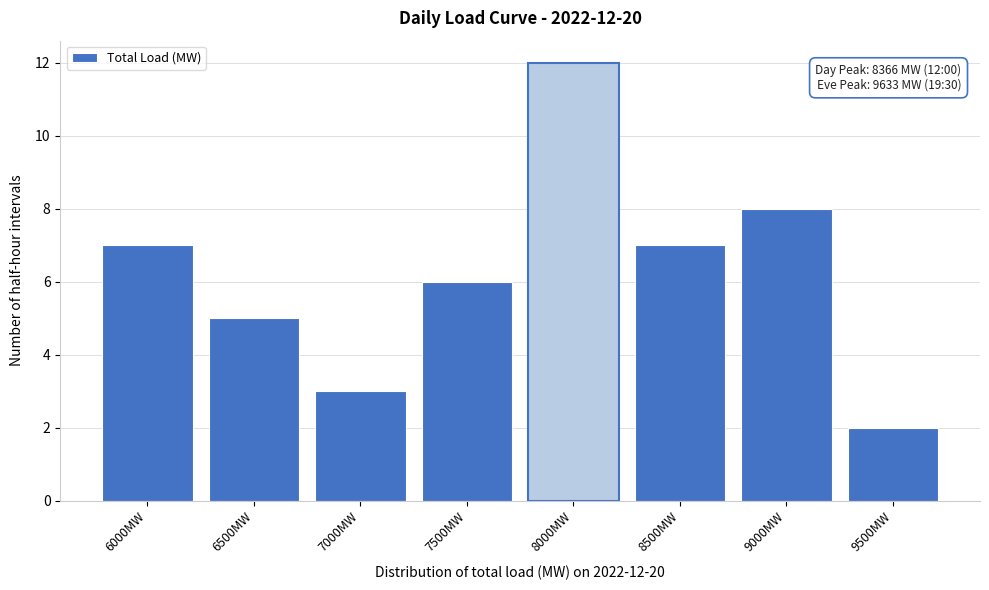

Reading left to right, what are all the values shown in this chart?

7	5	3	6	12	7	8	2